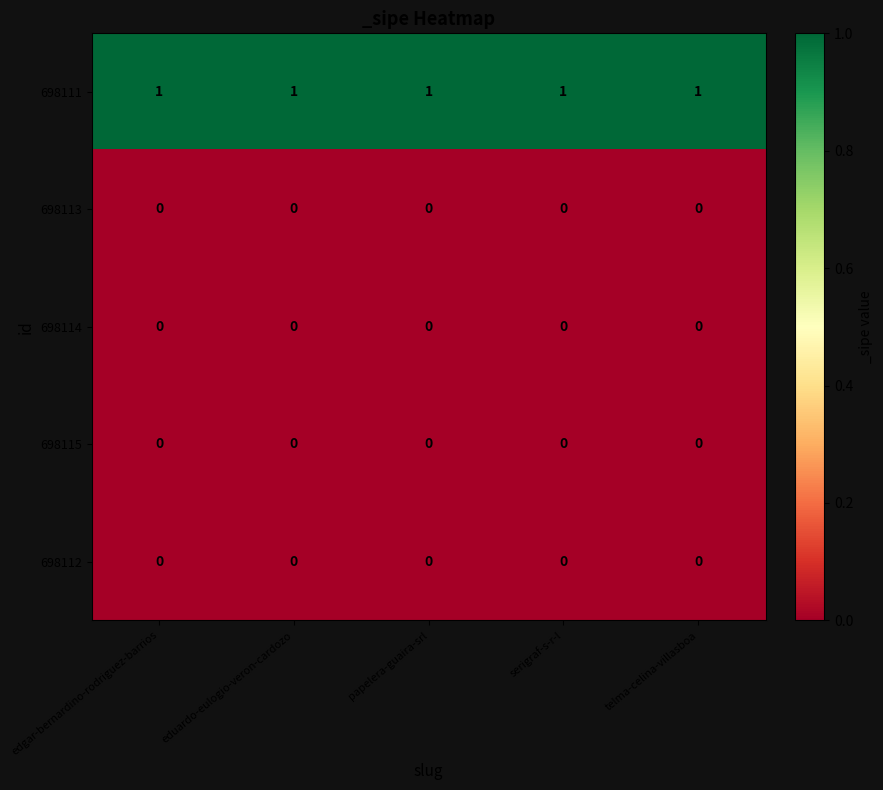

What is the difference between the highest and lowest values at serigraf-s-r-l?

1